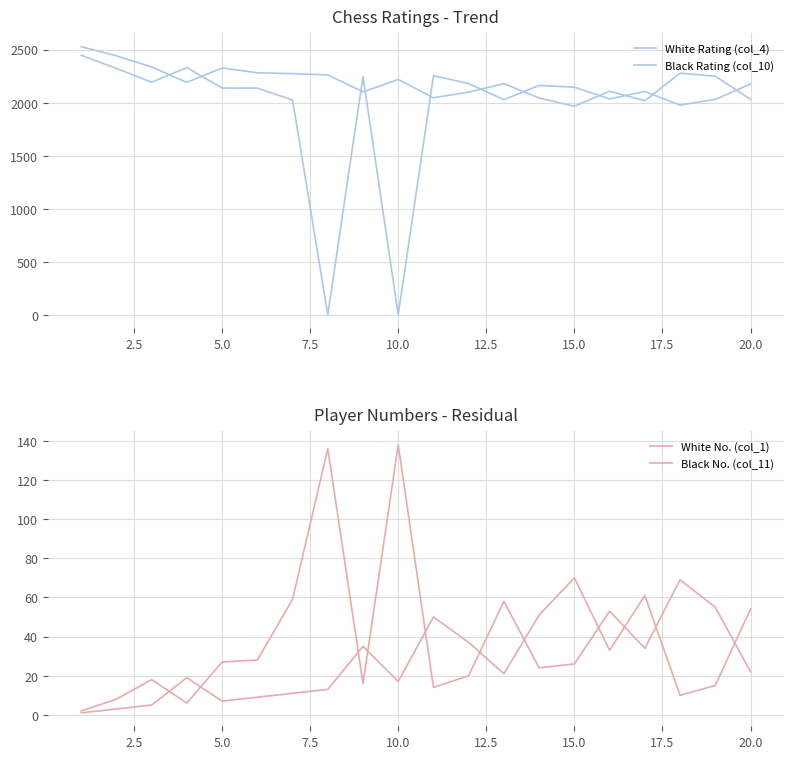

Is the value of White Rating (col_4) at 17.5 greater than the value of Black Rating (col_10) at 16?

Yes